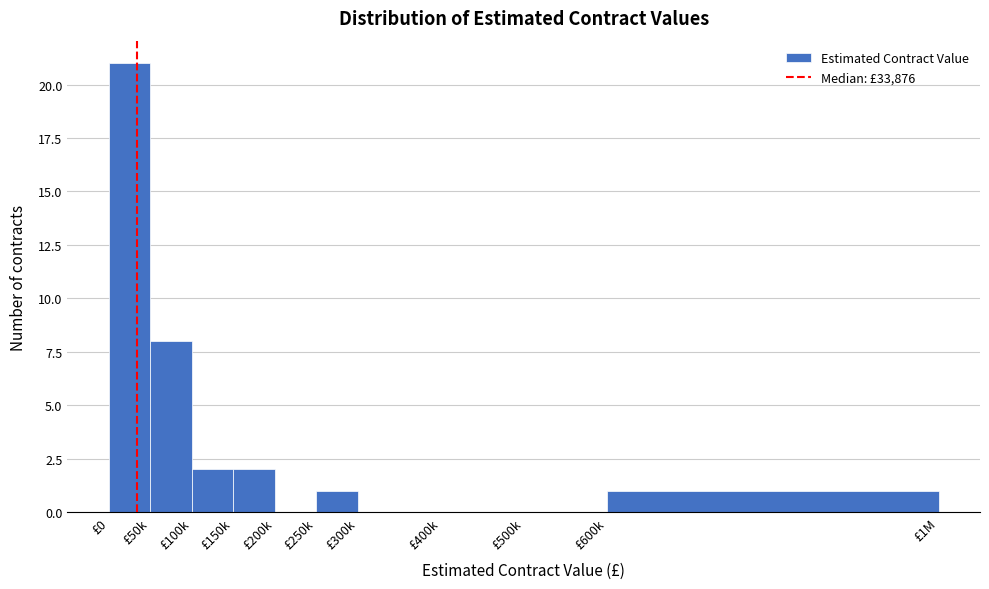

Reading left to right, list all the values displayed in this chart.

£0=21	£50k=8	£100k=2	£150k=2	£200k=0	£250k=1	£300k=0	£400k=0	£500k=0	£600k=1